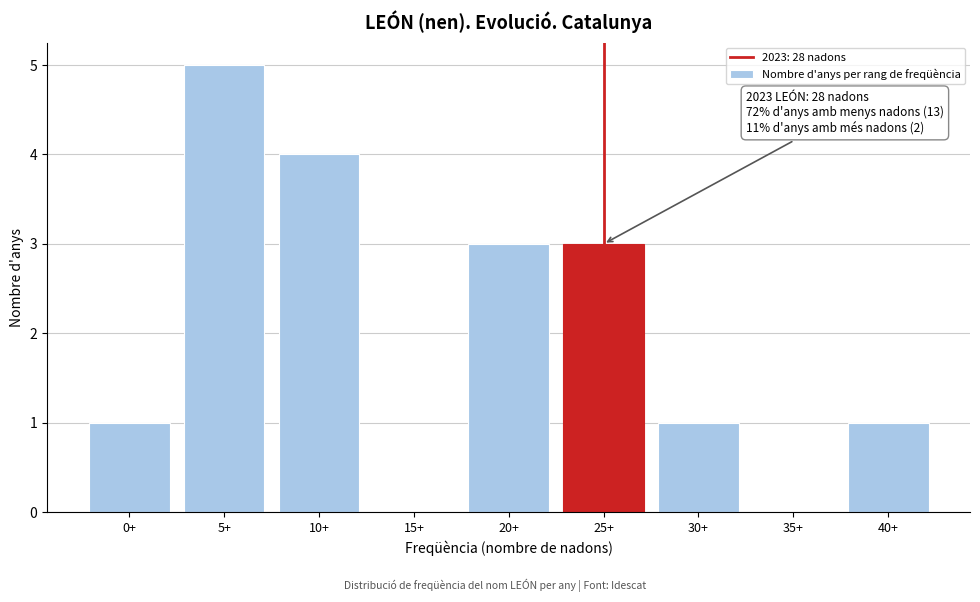

Reading left to right, transcribe all the data shown in this chart.

0+=1	5+=5	10+=4	15+=0	20+=3	25+=3	30+=1	35+=0	40+=1